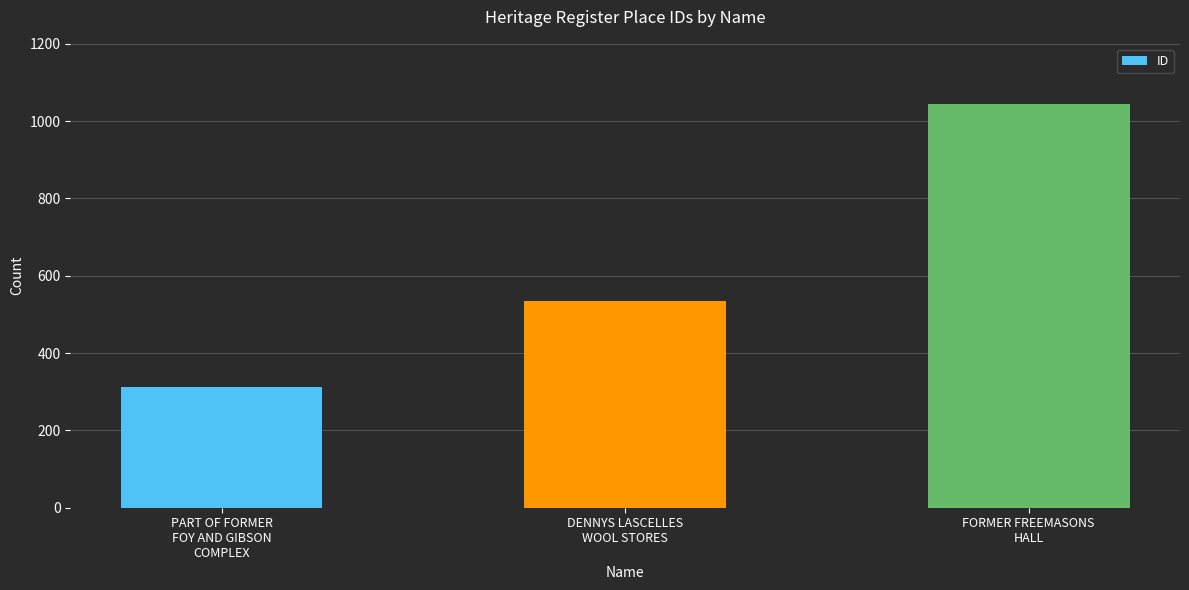

Reading right to left, what are all the values shown in this chart?

FORMER FREEMASONS
HALL=1045	DENNYS LASCELLES
WOOL STORES=536	PART OF FORMER
FOY AND GIBSON
COMPLEX=312